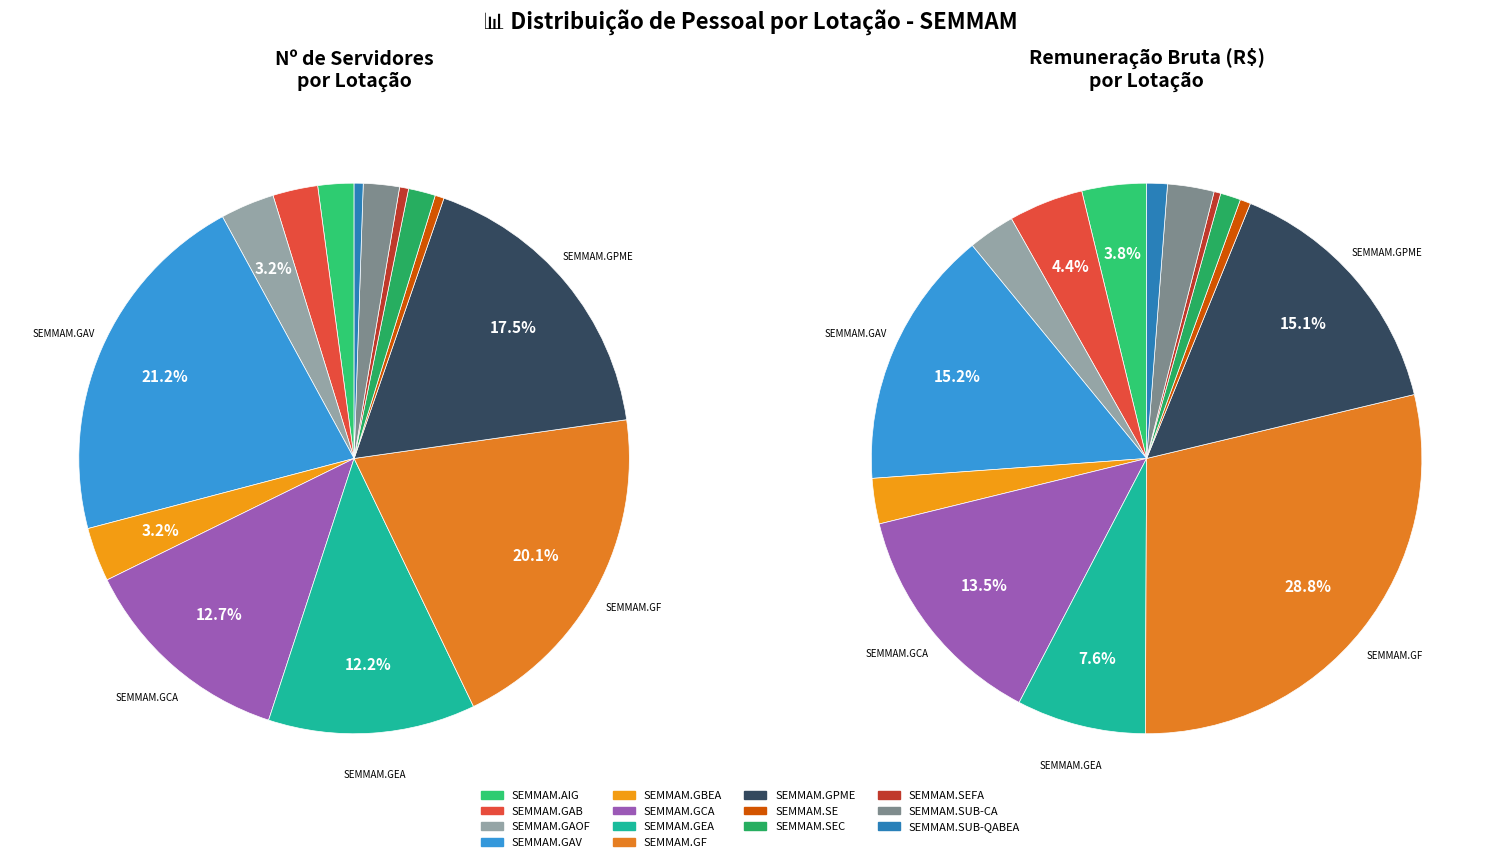

Which slice is the smallest?

SEMMAM.SE